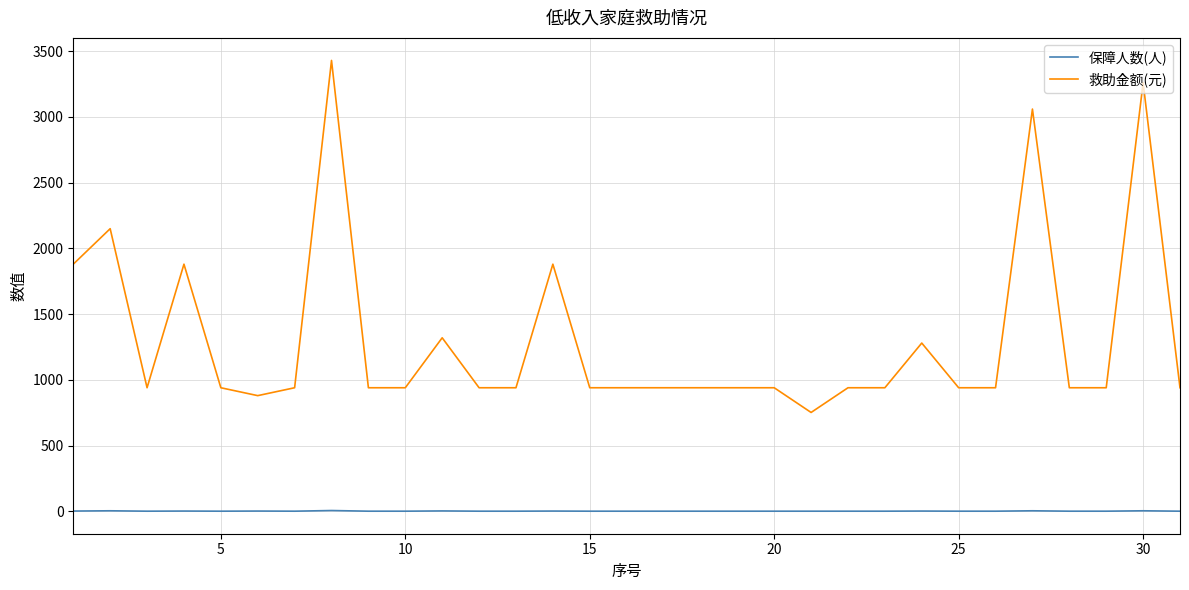

True or false: 保障人数(人) and 救助金额(元) intersect in this chart.

False